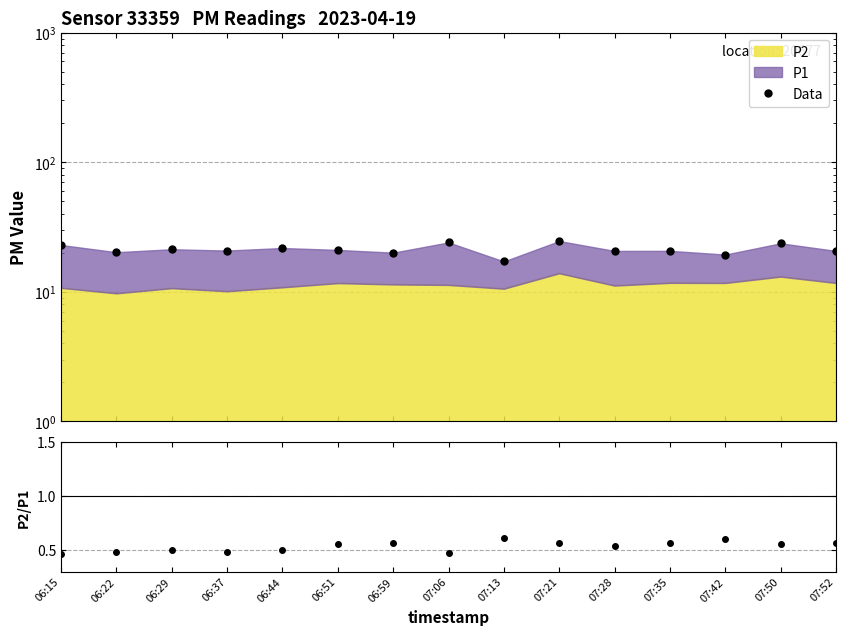

Rank the categories by P2/P1 value from lowest to highest.

06:15, 07:06, 06:22, 06:37, 06:44, 06:29, 07:28, 07:50, 06:51, 07:21, 07:52, 07:35, 06:59, 07:42, 07:13